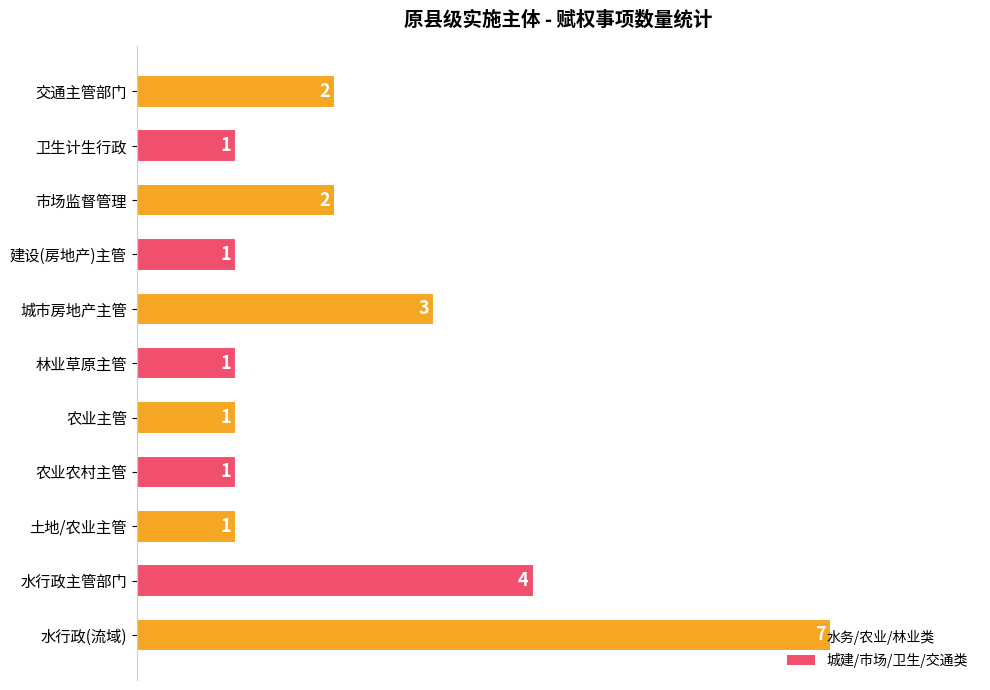

How many values are between 1 and 3?

9